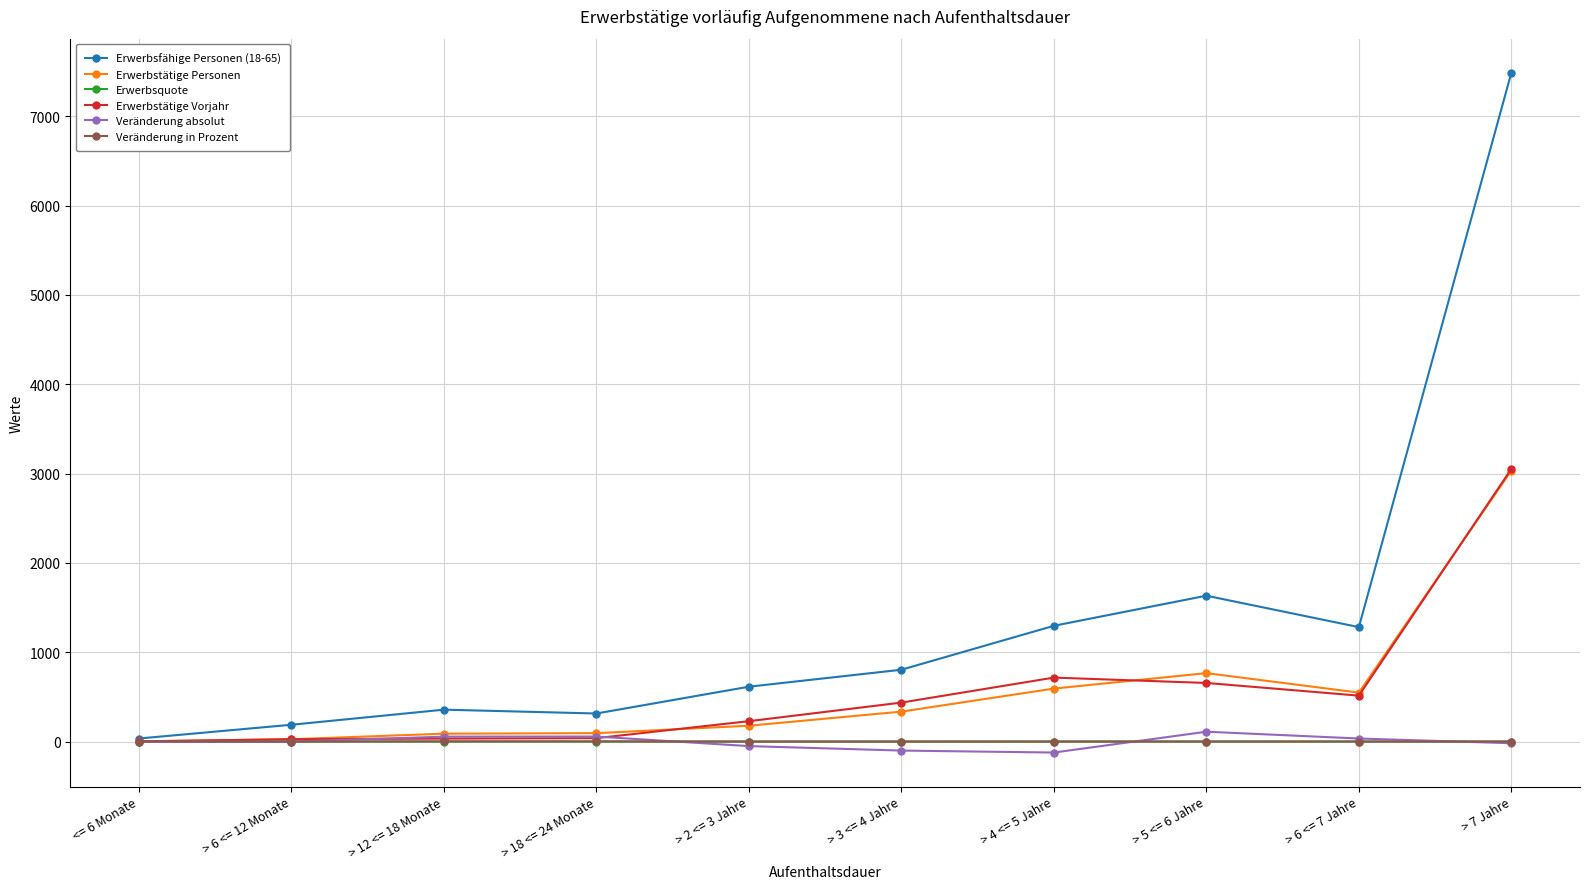

What is the sum of all Veränderung in Prozent values?

2.7